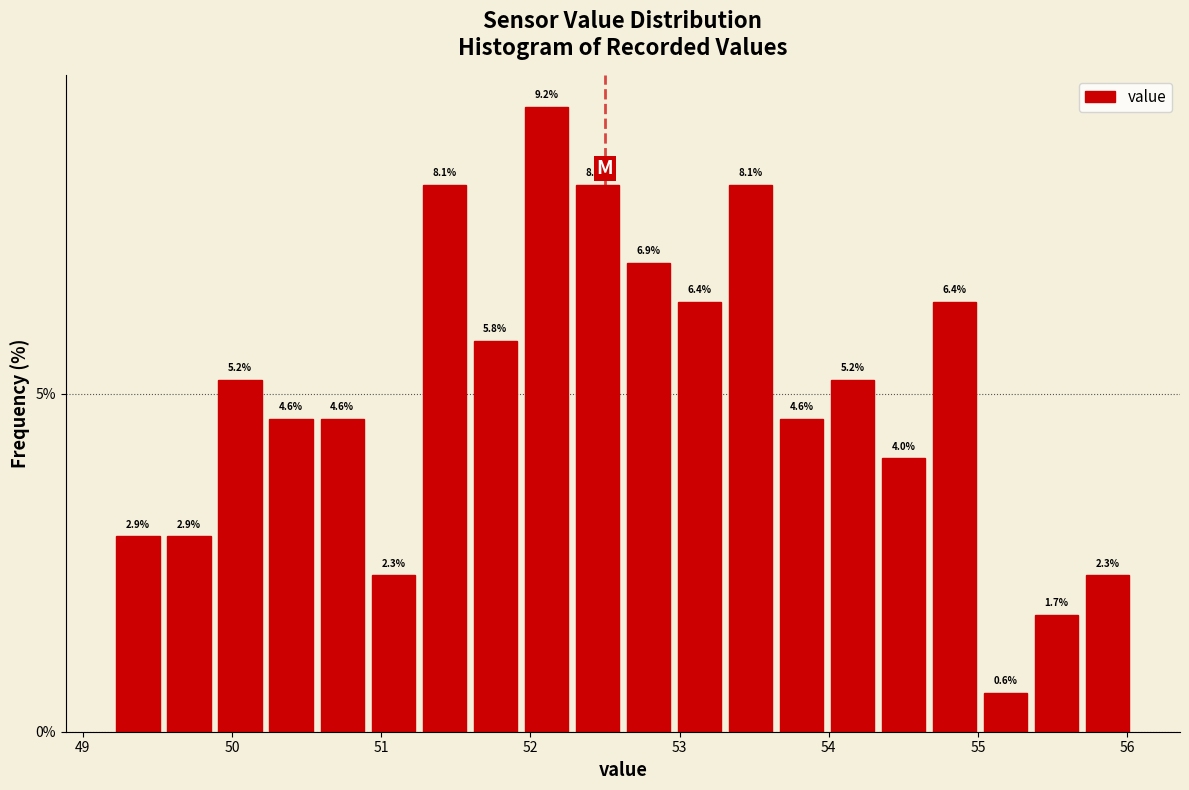

Read against the x-axis, roughly where is the centre of the tallest bar?

52.1